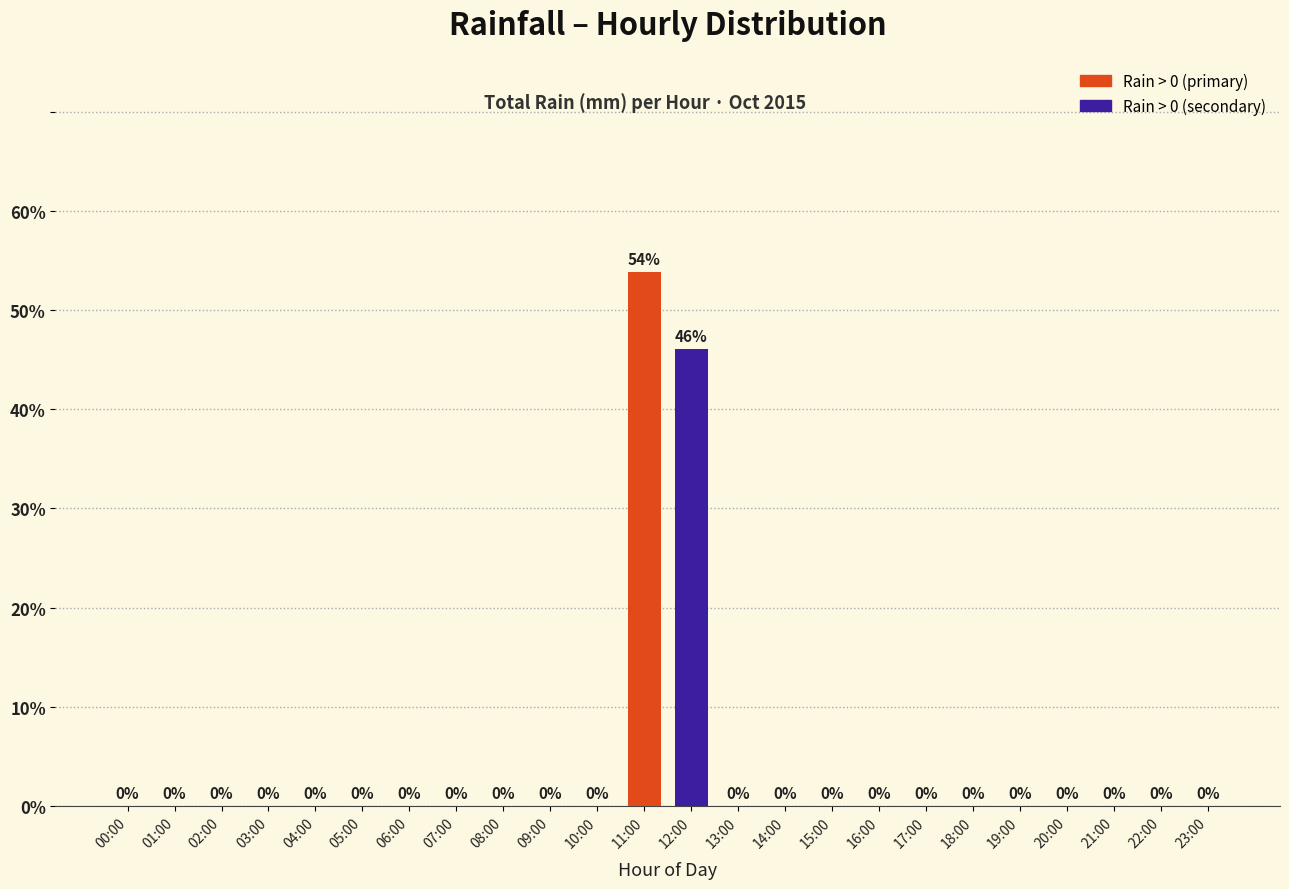

The chart shows a value of 0.0 at 05:00. True or false?

True